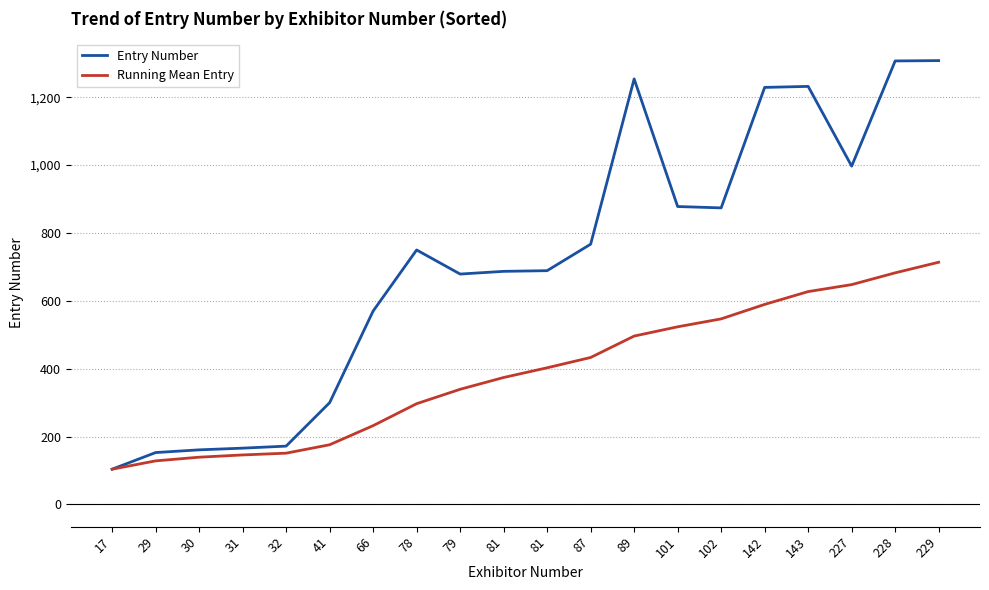

Does the chart display data point markers on the line(s)?

No